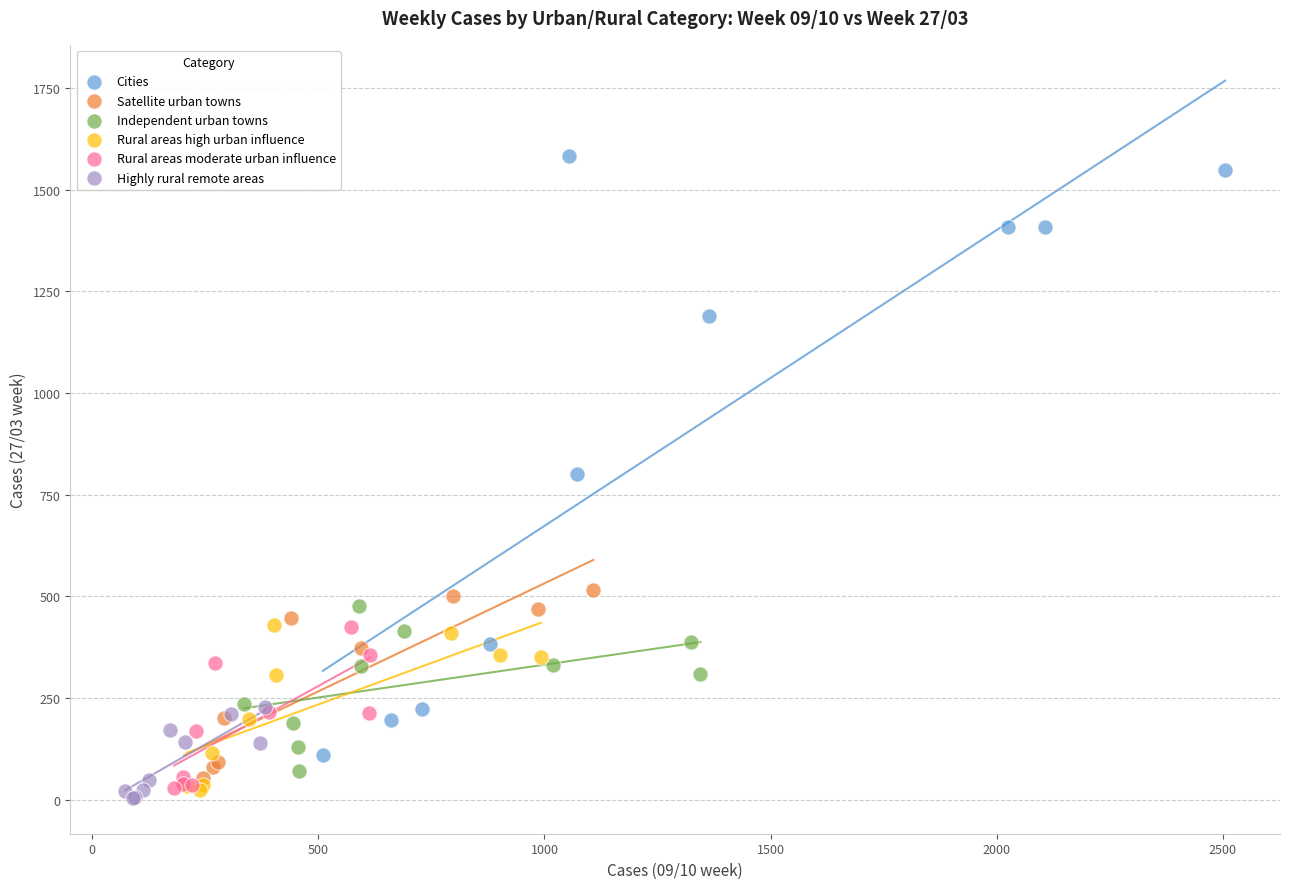

Which series has the widest spread of Y values?

Cities